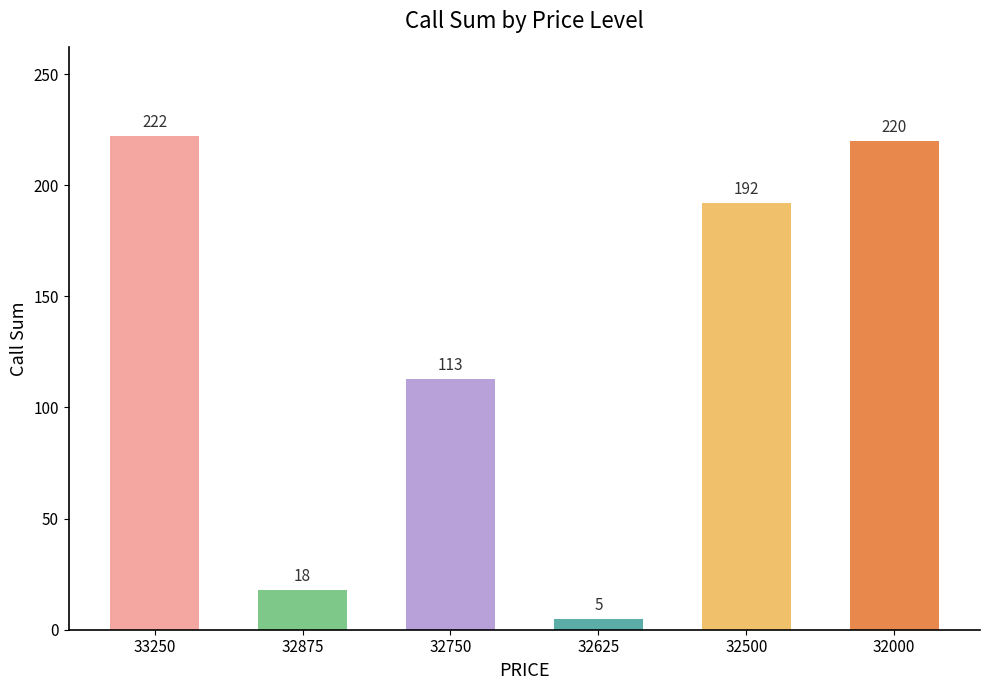

Reading left to right, transcribe all the data shown in this chart.

222	18	113	5	192	220